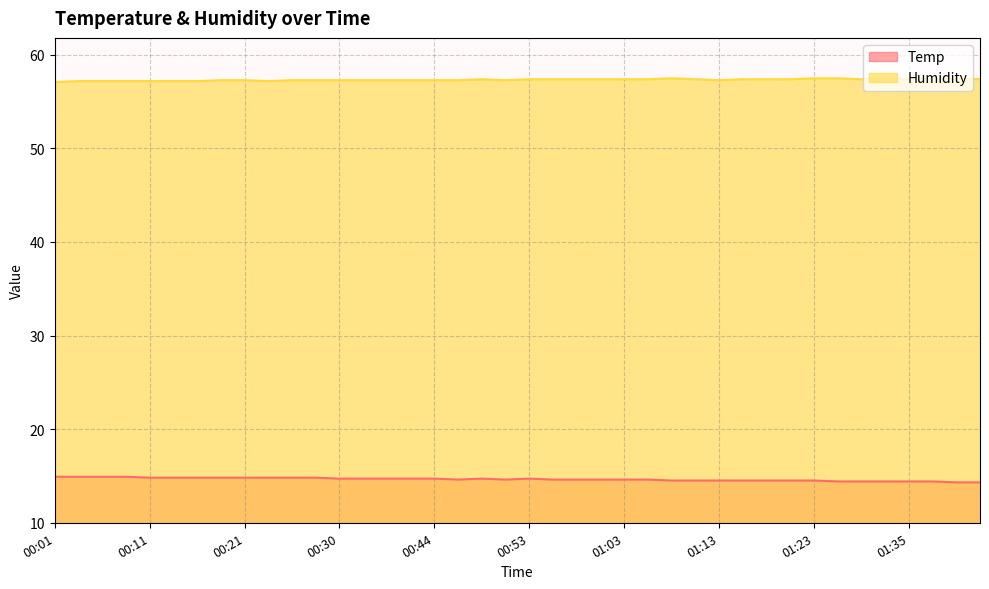

True or false: Temp and Humidity intersect in this chart.

False